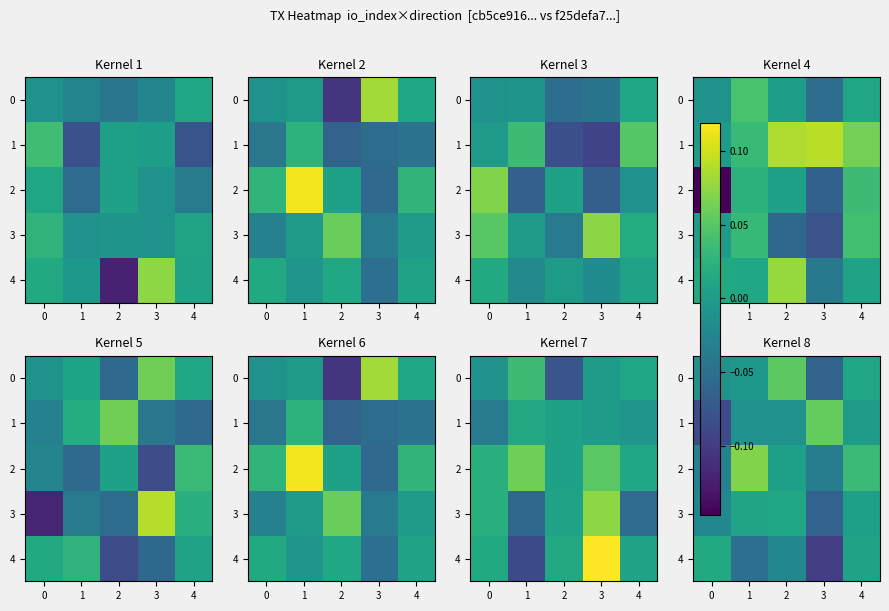

Rank the series at 2 from lowest to highest value.

4, 1, 2, 3, 0